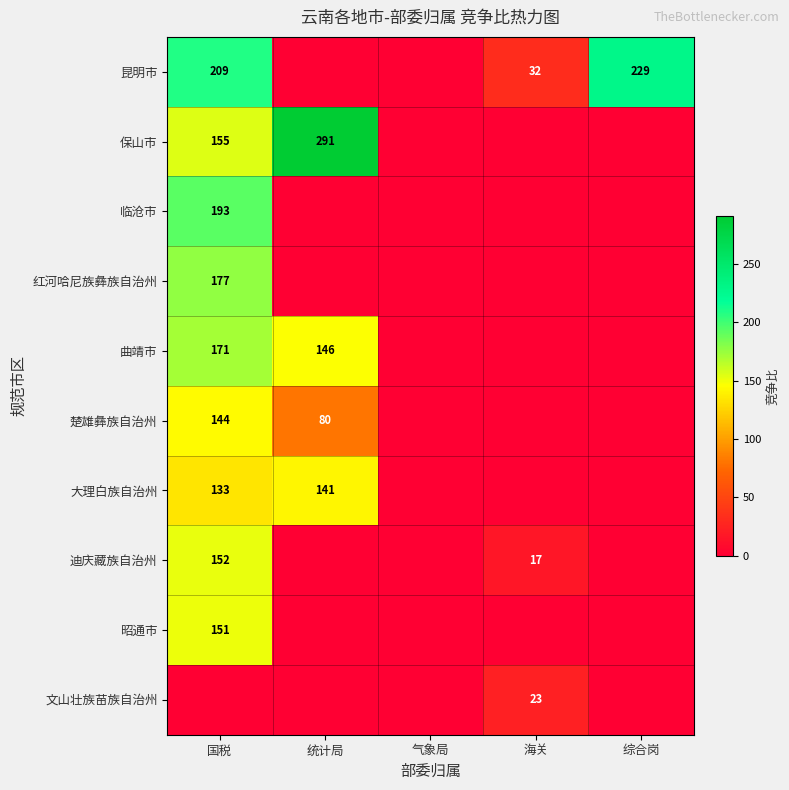

Count the number of categories in the chart.

5